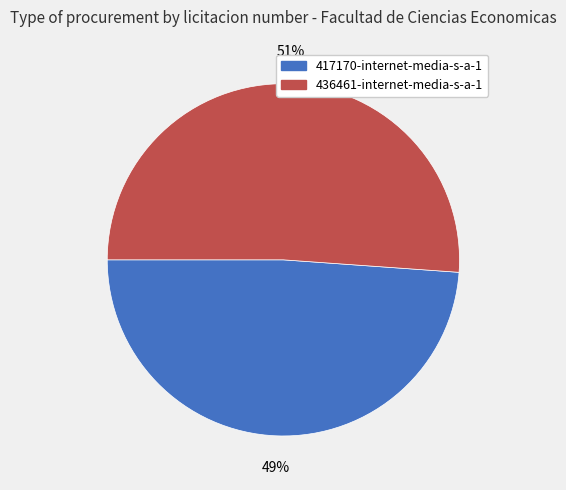

Do 417170-internet-media-s-a-1 and 436461-internet-media-s-a-1 together represent more than half of the pie?

Yes